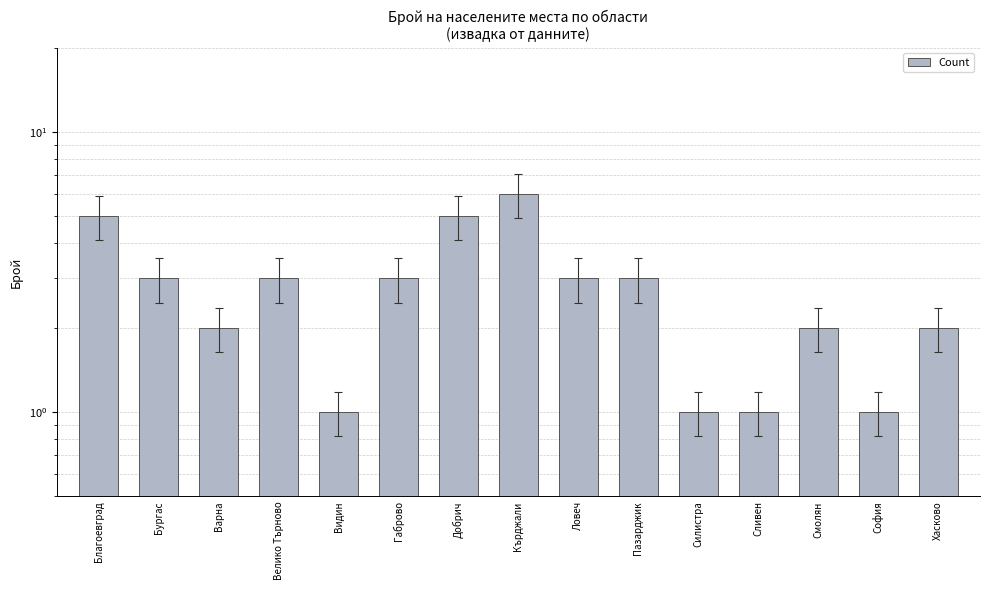

How many data points does each series have?

15